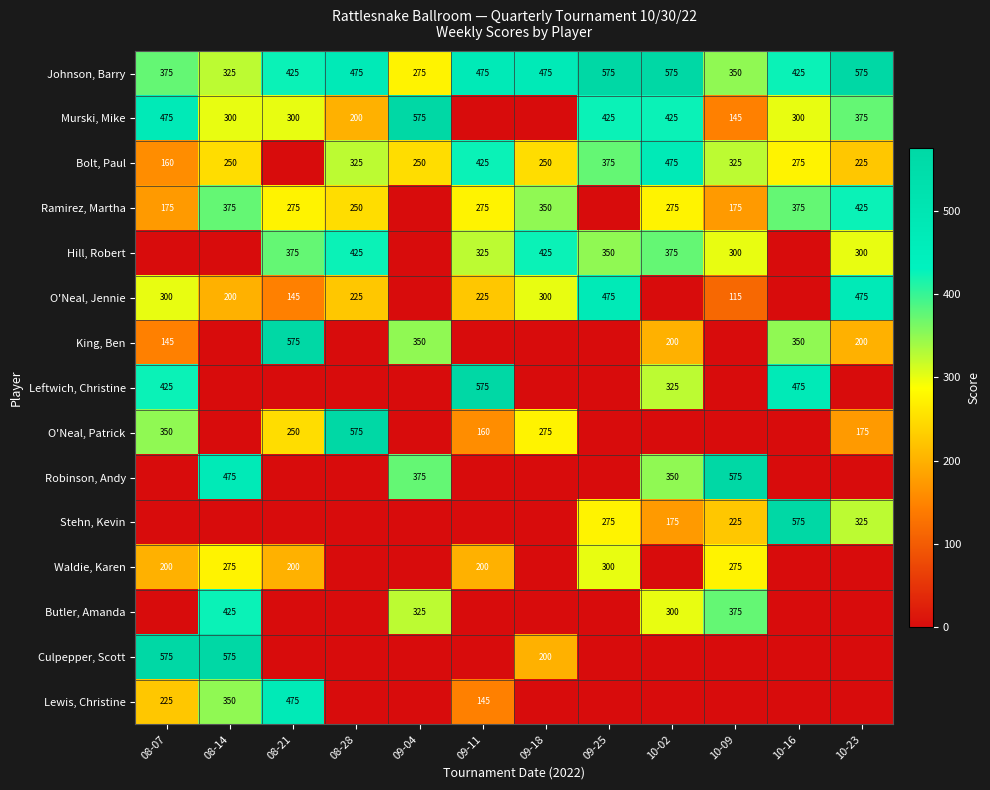

The Murski, Mike series shows 375 at 10-23. True or false?

True